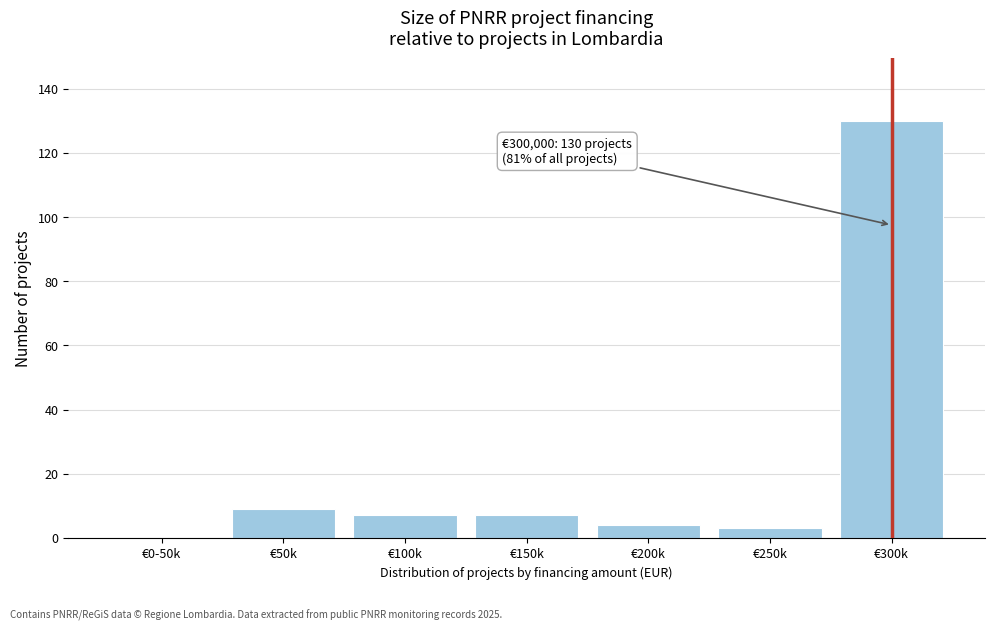

Reading left to right, transcribe all the data shown in this chart.

€0-50k=0	€50k=9	€100k=7	€150k=7	€200k=4	€250k=3	€300k=130